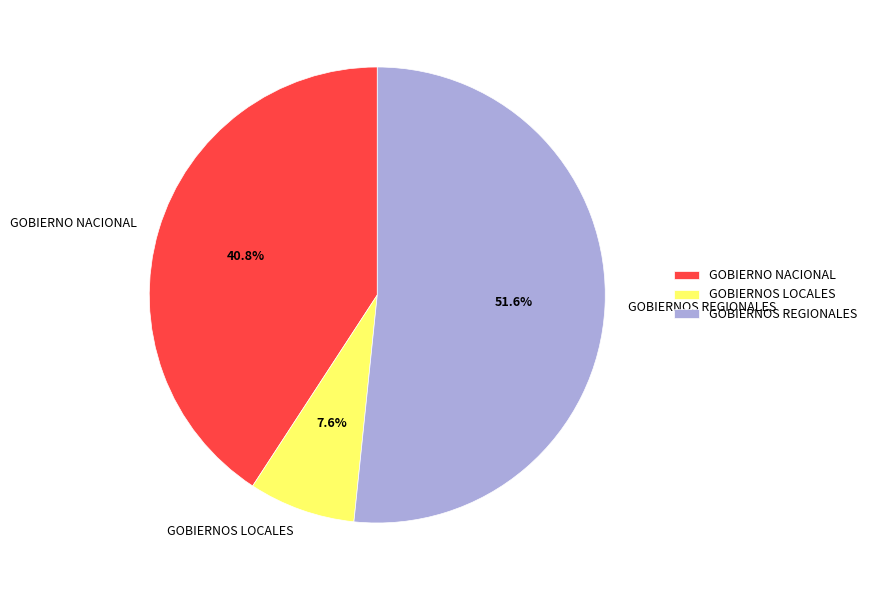

What is the smallest slice in the pie chart?

GOBIERNOS LOCALES